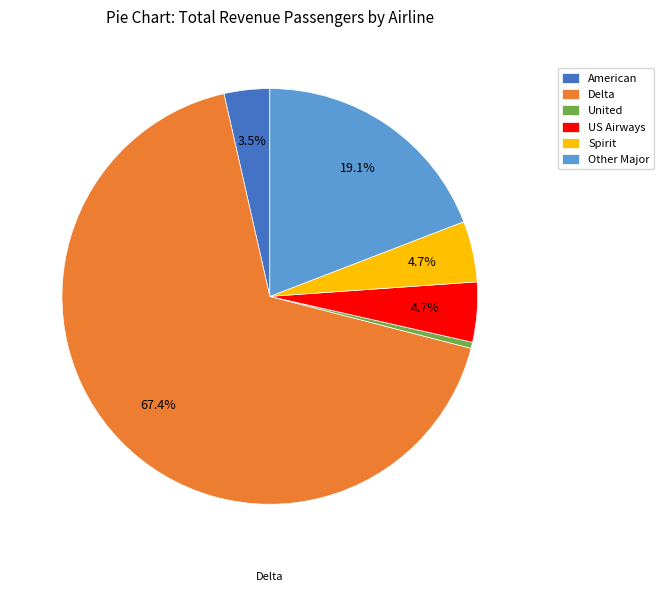

Which slice represents more than half of the pie?

Delta